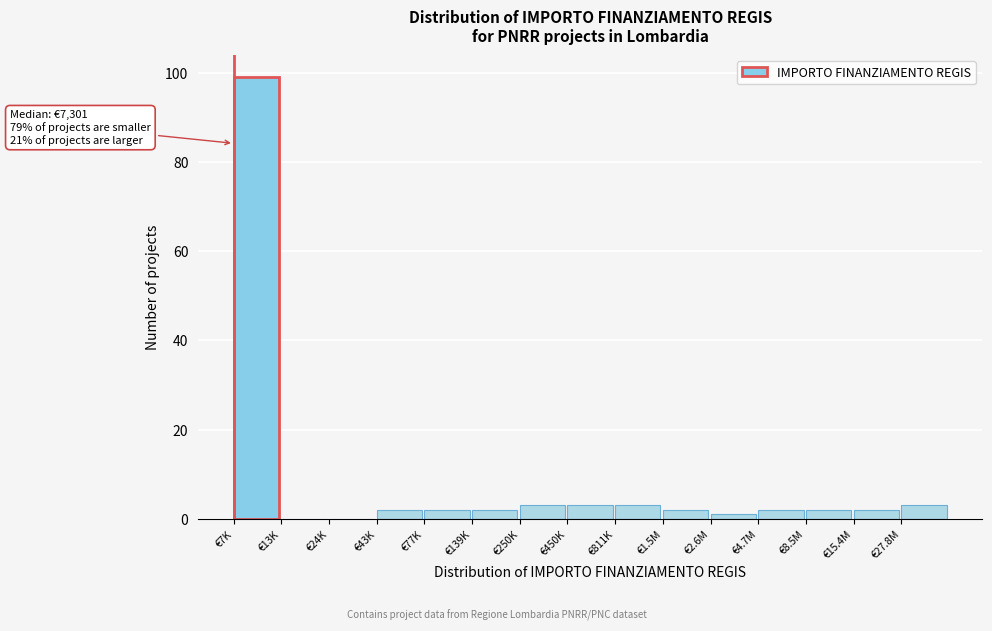

Reading left to right, transcribe all the data shown in this chart.

€7K=99	€13K=0	€24K=0	€43K=2	€77K=2	€139K=2	€250K=3	€450K=3	€811K=3	€1.5M=2	€2.6M=1	€4.7M=2	€8.5M=2	€15.4M=2	€27.8M=3